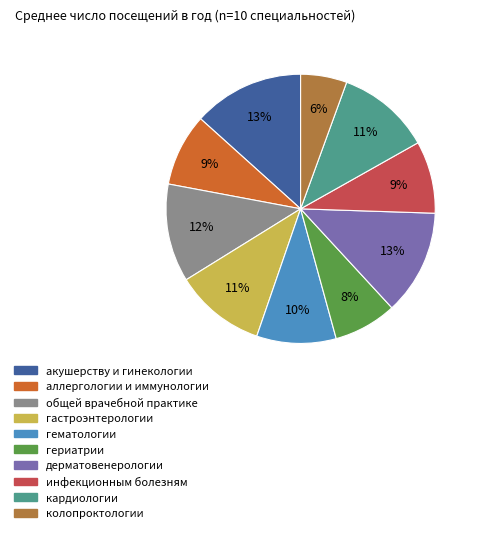

To the nearest percent, what is the average slice percentage?

10%